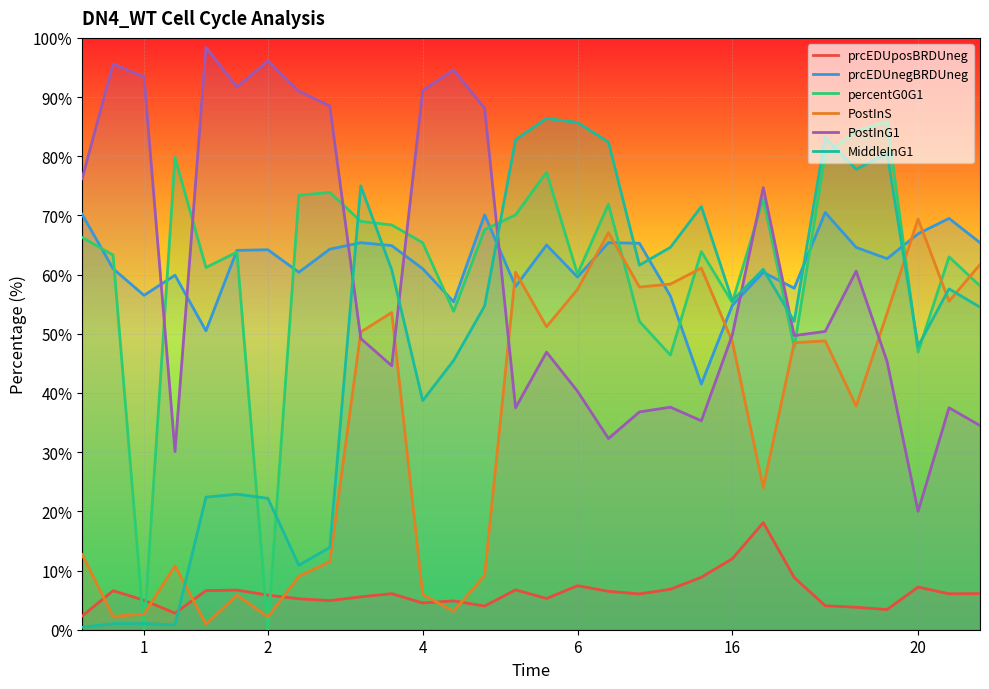

What are all the series names shown in the legend?

prcEDUposBRDUneg, prcEDUnegBRDUneg, percentG0G1, PostInS, PostInG1, MiddleInG1